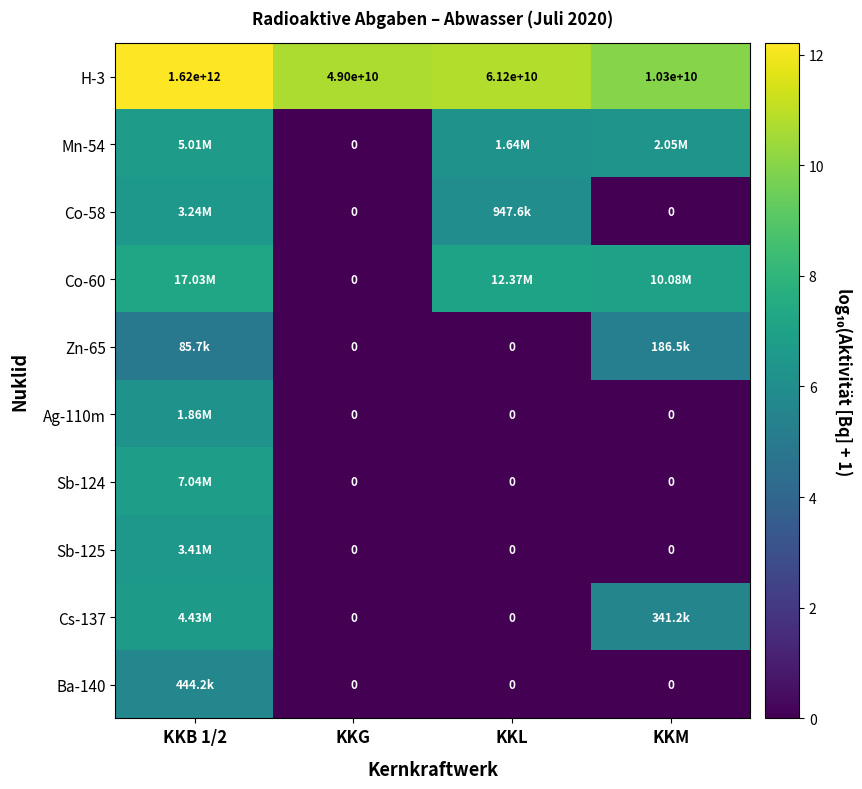

At which category is the sum across all series the highest?

KKB 1/2